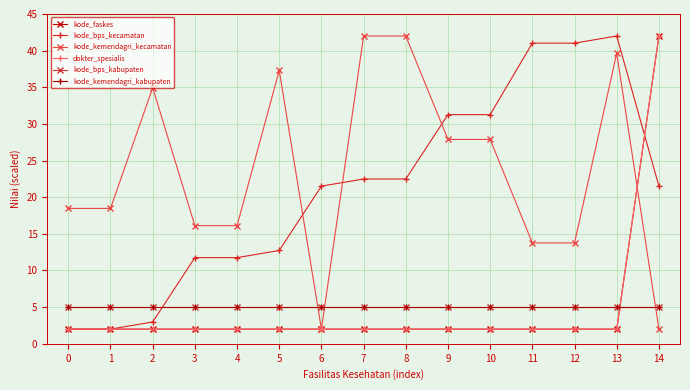

Reading right to left, list all the values displayed in this chart.

kode_faskes: 14=42.0	13=2.0	12=2.0	11=2.0	10=2.0	9=2.0	8=2.0	7=2.0	6=2.0	5=2.0	4=2.0	3=2.0	2=2.0	1=2.0	0=2.0
kode_bps_kecamatan: 14=21.5	13=42.0	12=41.0	11=41.0	10=31.3	9=31.3	8=22.5	7=22.5	6=21.5	5=12.7	4=11.8	3=11.8	2=3.0	1=2.0	0=2.0
kode_kemendagri_kecamatan: 14=2.0	13=39.6	12=13.8	11=13.8	10=27.9	9=27.9	8=42.0	7=42.0	6=2.0	5=37.3	4=16.1	3=16.1	2=34.9	1=18.5	0=18.5
dokter_spesialis: 14=42.0	13=2.0	12=2.0	11=2.0	10=2.0	9=2.0	8=2.0	7=2.0	6=2.0	5=2.0	4=2.0	3=2.0	2=2.0	1=2.0	0=2.0
kode_bps_kabupaten: 14=5.0	13=5.0	12=5.0	11=5.0	10=5.0	9=5.0	8=5.0	7=5.0	6=5.0	5=5.0	4=5.0	3=5.0	2=5.0	1=5.0	0=5.0
kode_kemendagri_kabupaten: 14=5.0	13=5.0	12=5.0	11=5.0	10=5.0	9=5.0	8=5.0	7=5.0	6=5.0	5=5.0	4=5.0	3=5.0	2=5.0	1=5.0	0=5.0